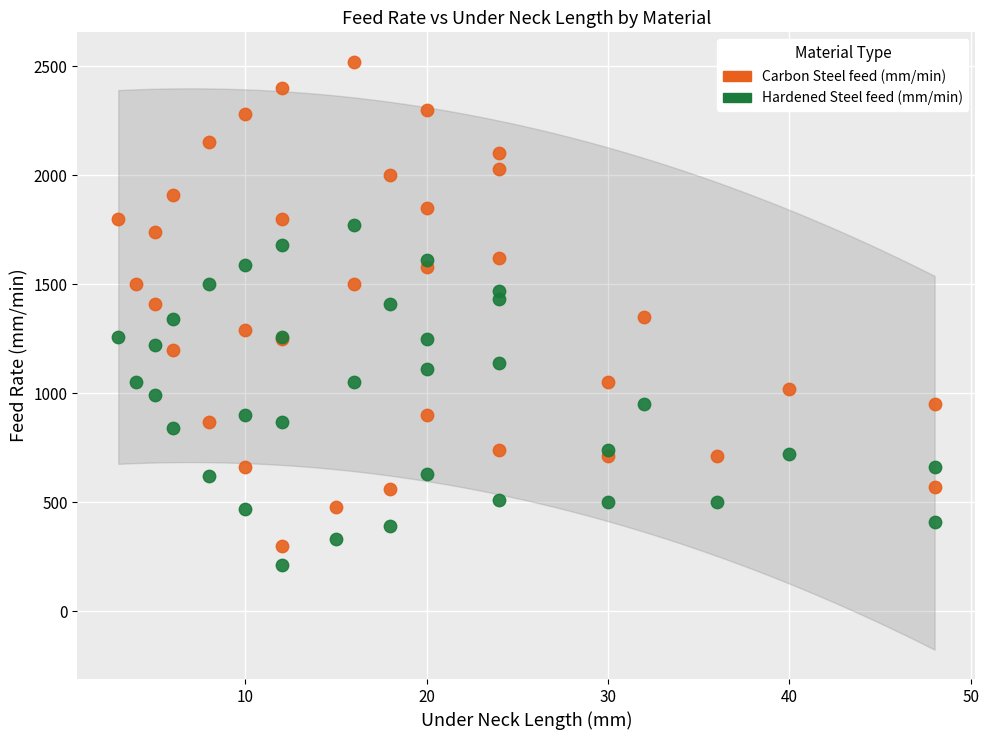

Which series contains the highest Y value?

Carbon Steel feed (mm/min)